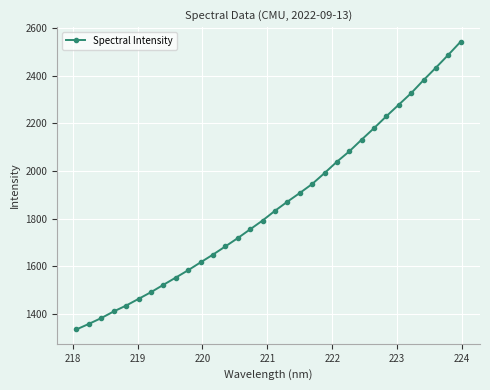

What is the minimum value shown in the chart?

1335.9